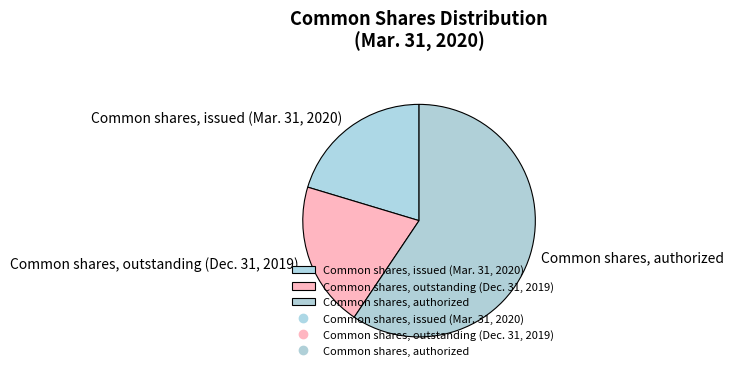

Between Common shares, authorized and Common shares, outstanding (Dec. 31, 2019), which is larger?

Common shares, authorized